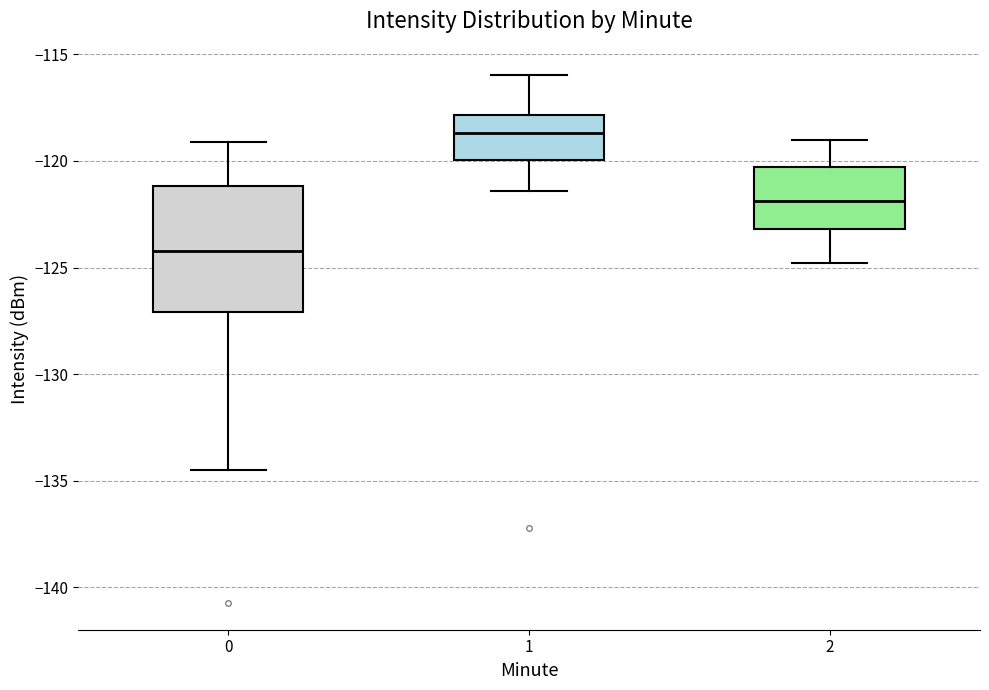

Reading left to right, transcribe this box plot: for each box, give where its median line is, the range the box spans, and where its two whiskers end, as read against the y-axis. The values are not printed on the chart, so give them approximately, as read against the axis.

0: median -124.0, box -127.0 to -121.0, whiskers -134.5 to -119.0
1: median -118.5, box -120.0 to -118.0, whiskers -121.5 to -116.0
2: median -122.0, box -123.0 to -120.5, whiskers -125.0 to -119.0